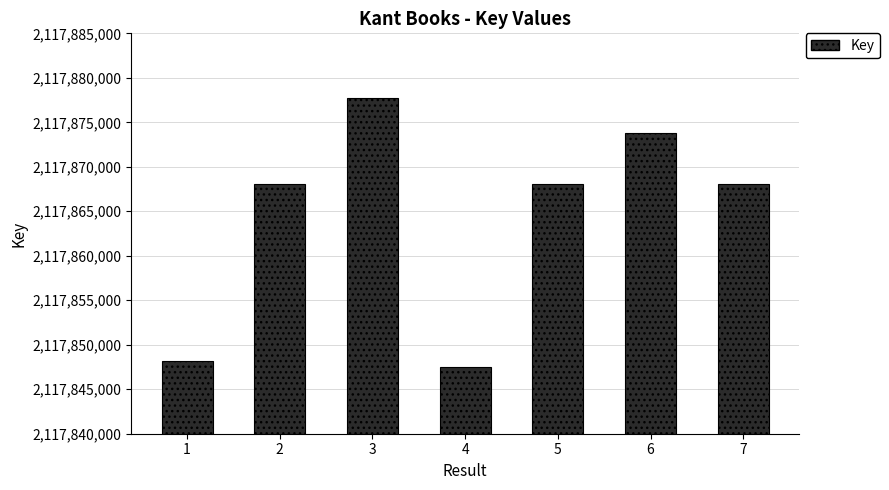

Which label corresponds to the smallest value in the chart?

4